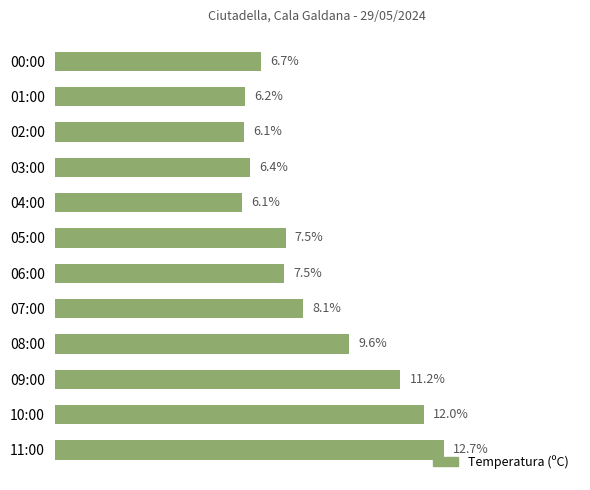

Which has a higher value, 02:00 or 11:00?

11:00